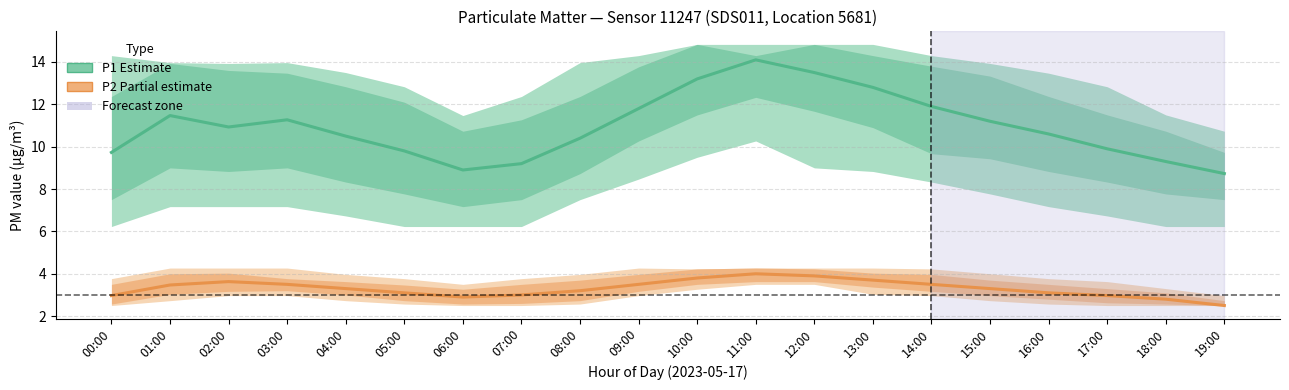

What is the spread (max minus min) of values at 19:00?

6.2